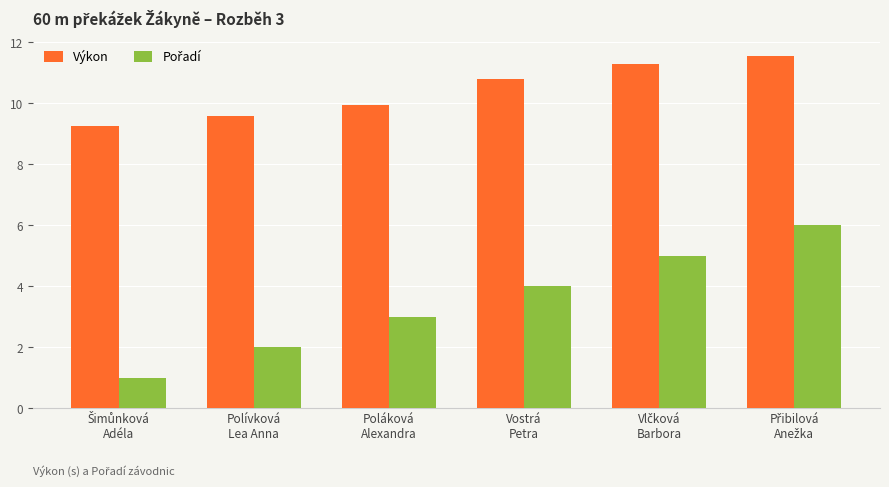

What is the minimum value for Výkon?

9.3